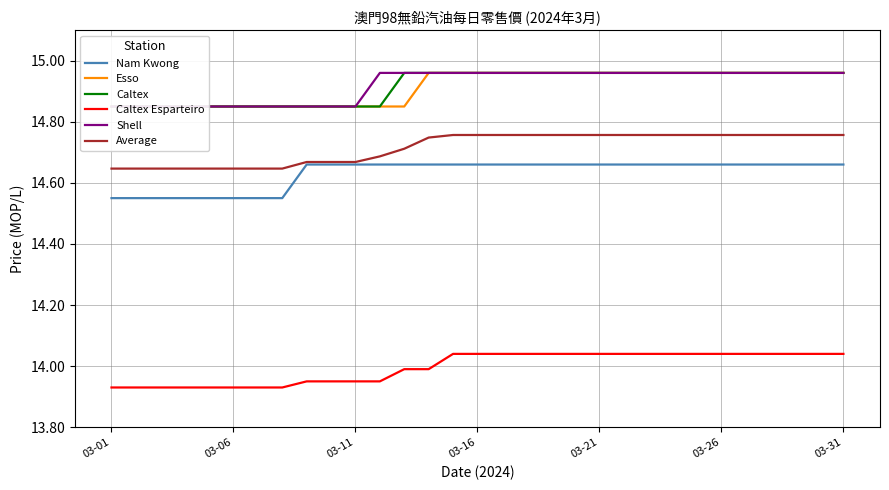

Does the chart have visible grid lines?

Yes